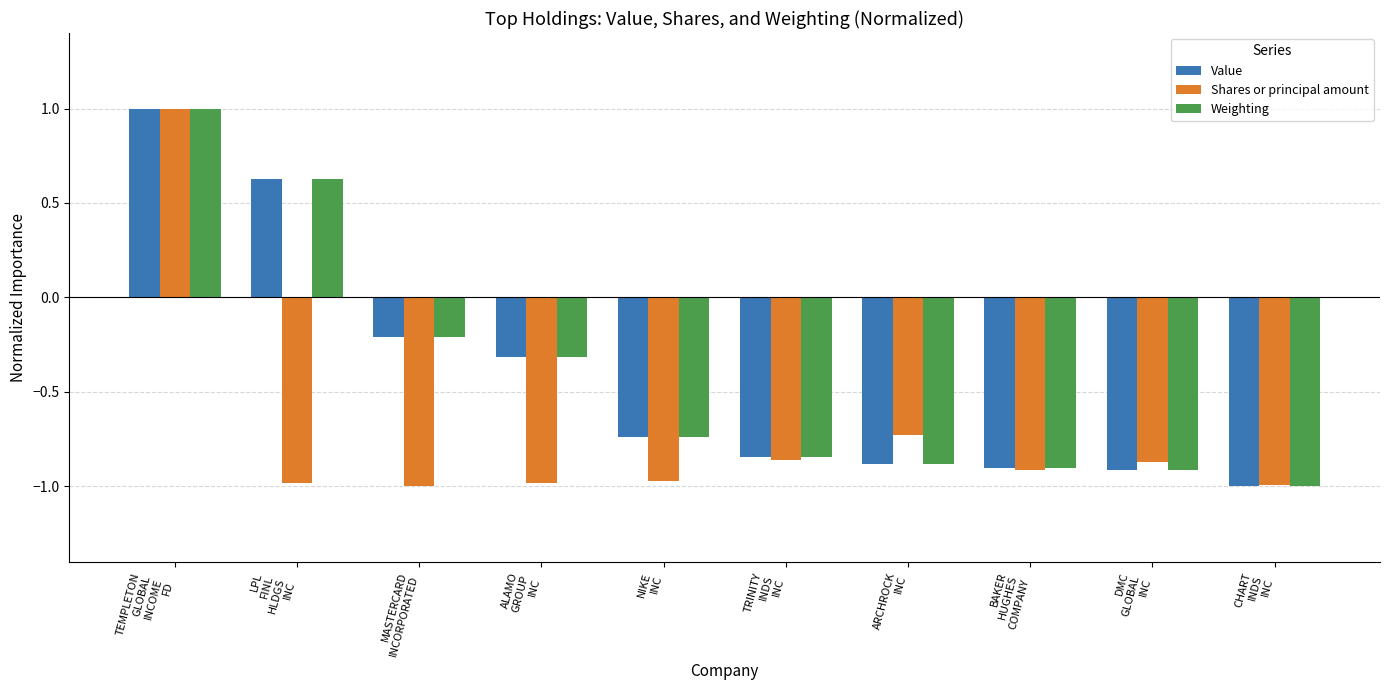

What is the difference between the maximum and minimum values in the Shares or principal amount series?

2.0